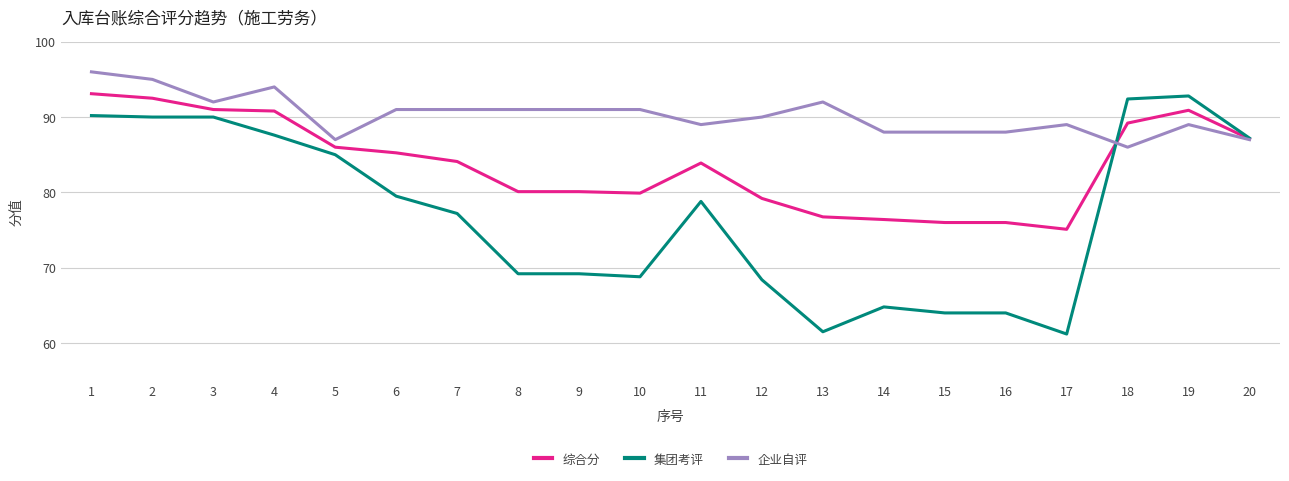

What is the maximum value for 综合分?

93.1